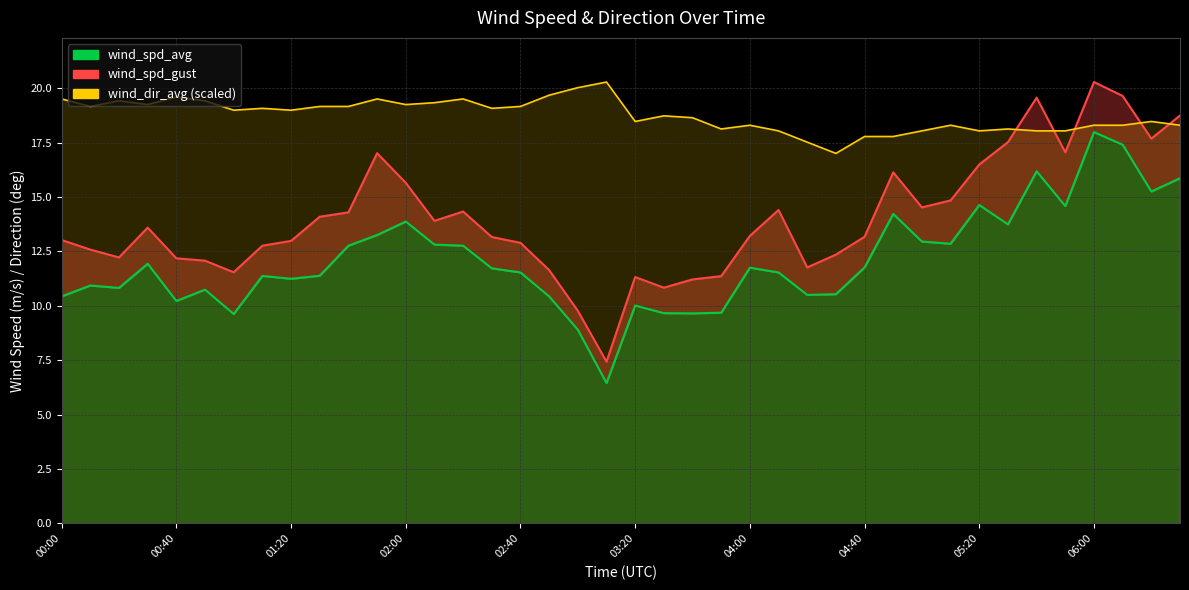

Rank the series by their maximum value, from lowest to highest.

wind_spd_avg, wind_spd_gust, wind_dir_avg